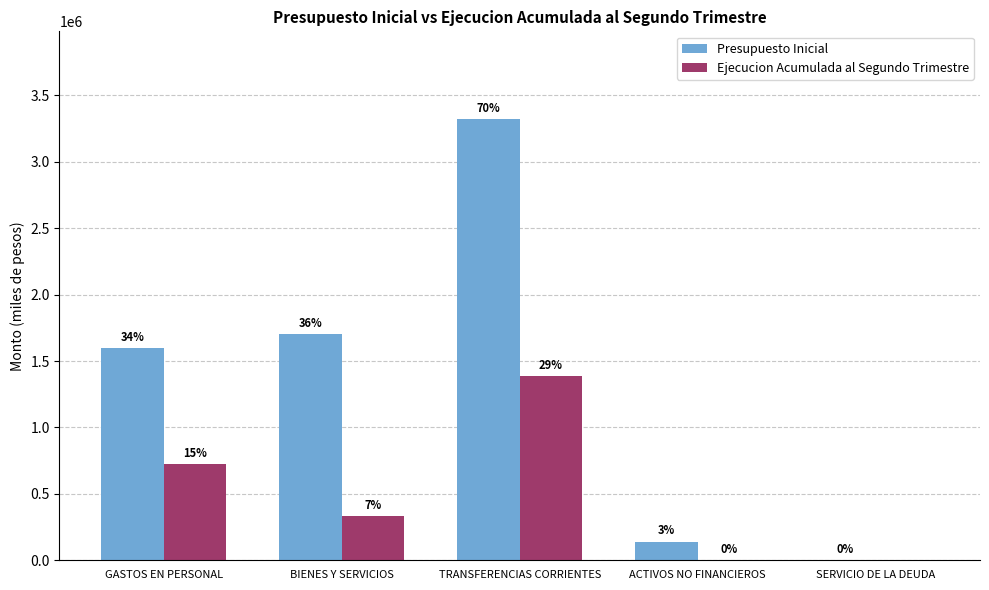

How many groups of bars are there?

5